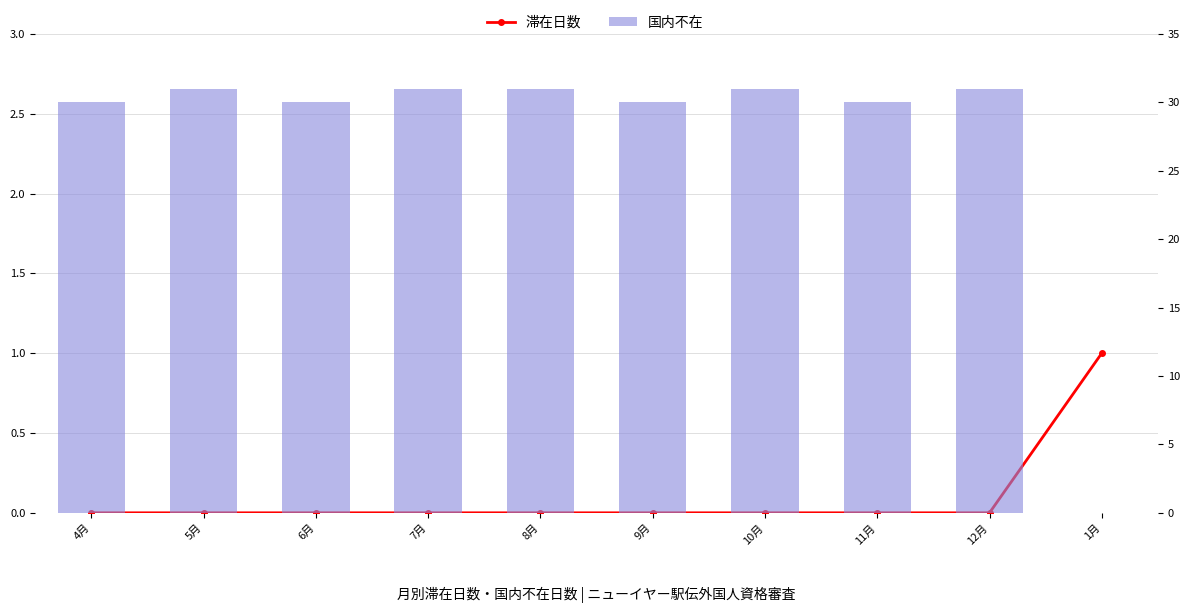

The 国内不在 series shows 31 at 12月. True or false?

True